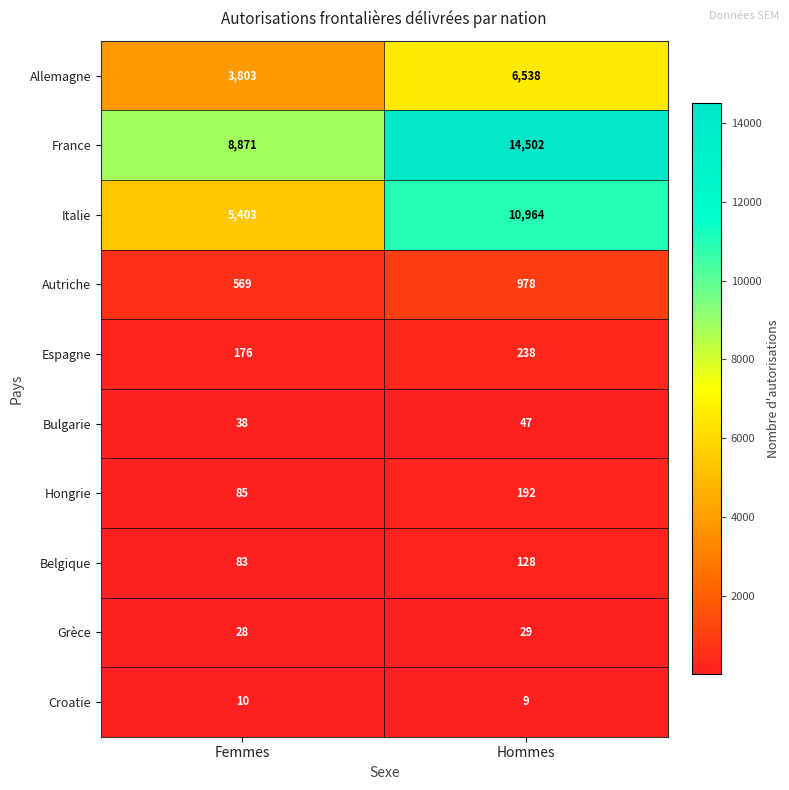

Reading left to right, transcribe all the data shown in this chart.

Allemagne: Femmes=3803	Hommes=6538
France: Femmes=8871	Hommes=14502
Italie: Femmes=5403	Hommes=10964
Autriche: Femmes=569	Hommes=978
Espagne: Femmes=176	Hommes=238
Bulgarie: Femmes=38	Hommes=47
Hongrie: Femmes=85	Hommes=192
Belgique: Femmes=83	Hommes=128
Grèce: Femmes=28	Hommes=29
Croatie: Femmes=10	Hommes=9